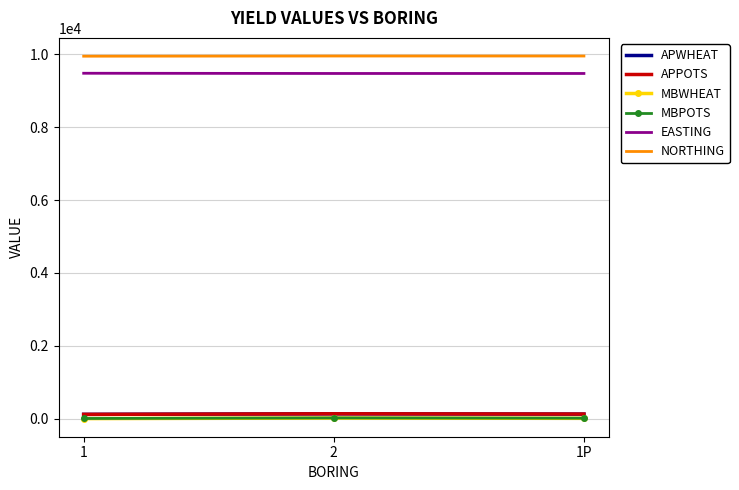

Is the value of EASTING at 1 greater than the value of MBWHEAT at 2?

Yes